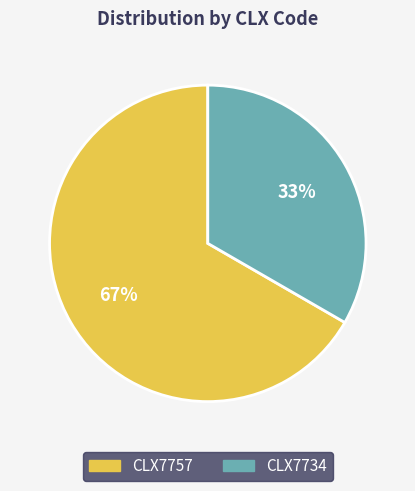

Is the sum of CLX7757 and CLX7734 greater than half?

Yes